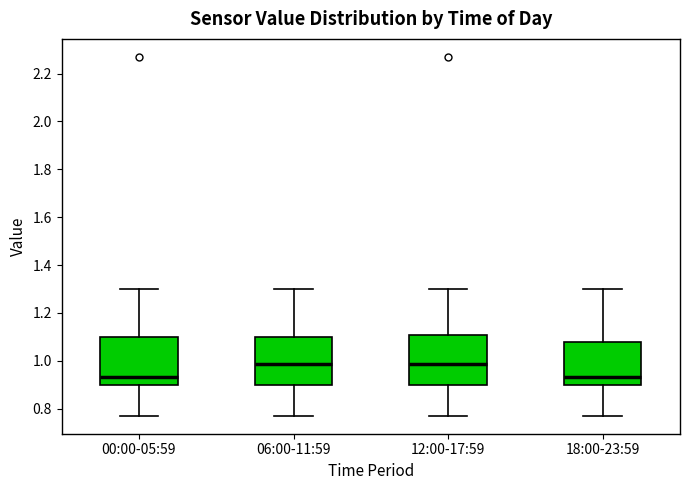

Reading left to right, transcribe this box plot: for each box, give where its median line is, the range the box spans, and where its two whiskers end, as read against the y-axis. The values are not printed on the chart, so give them approximately, as read against the axis.

00:00-05:59: median 0.94, box 0.90 to 1.10, whiskers 0.78 to 1.30
06:00-11:59: median 0.98, box 0.90 to 1.10, whiskers 0.78 to 1.30
12:00-17:59: median 0.98, box 0.90 to 1.10, whiskers 0.78 to 1.30
18:00-23:59: median 0.94, box 0.90 to 1.08, whiskers 0.78 to 1.30